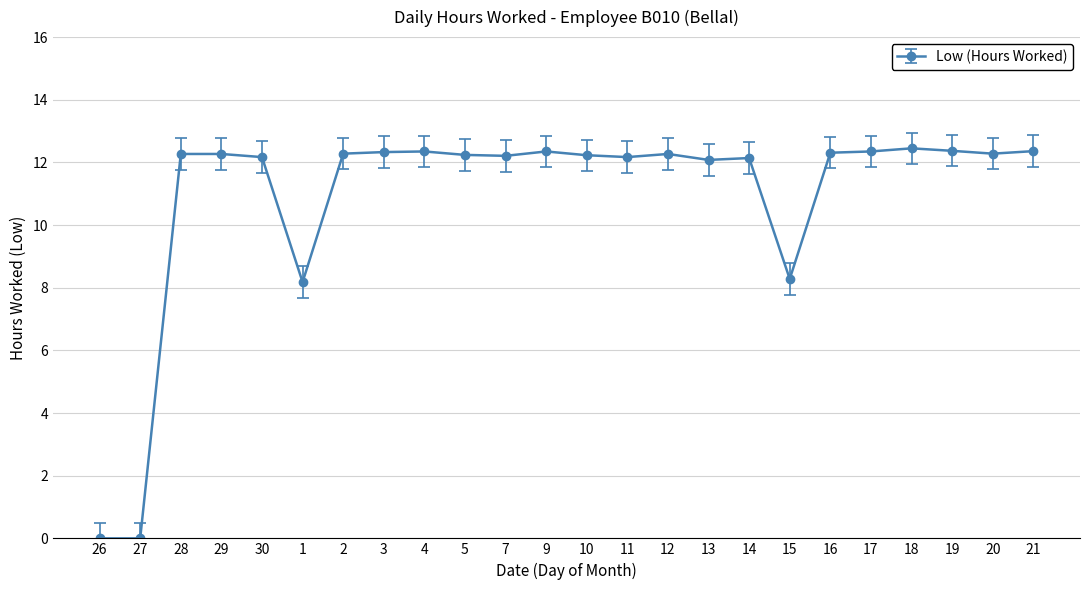

What is the label of the 3rd point from the left?

28